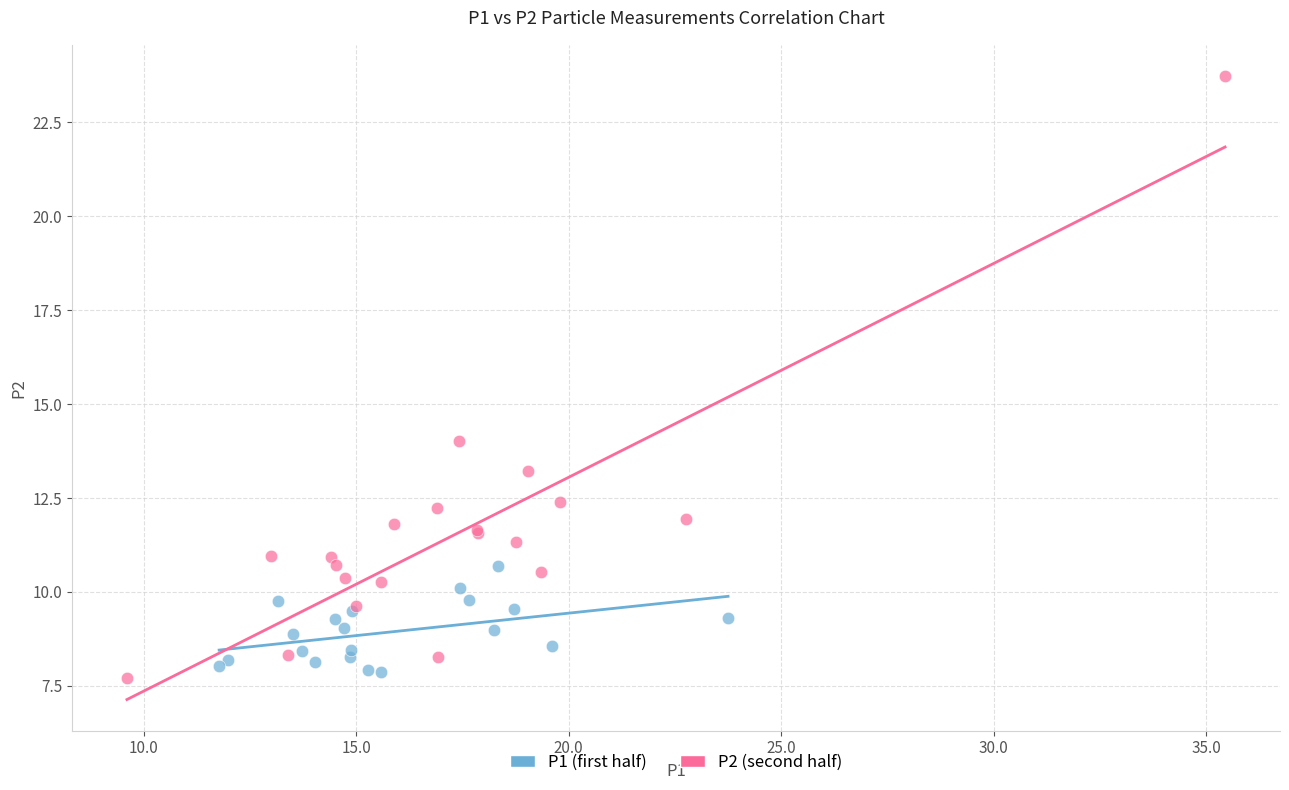

Which series contains the highest Y value?

P2 (second half)